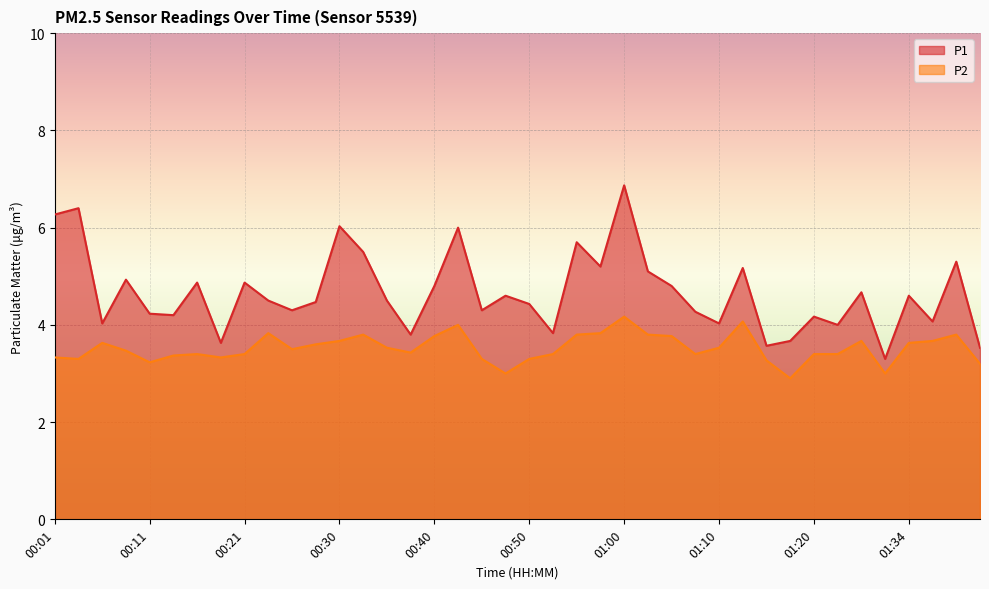

What position from the right is 00:53?

19